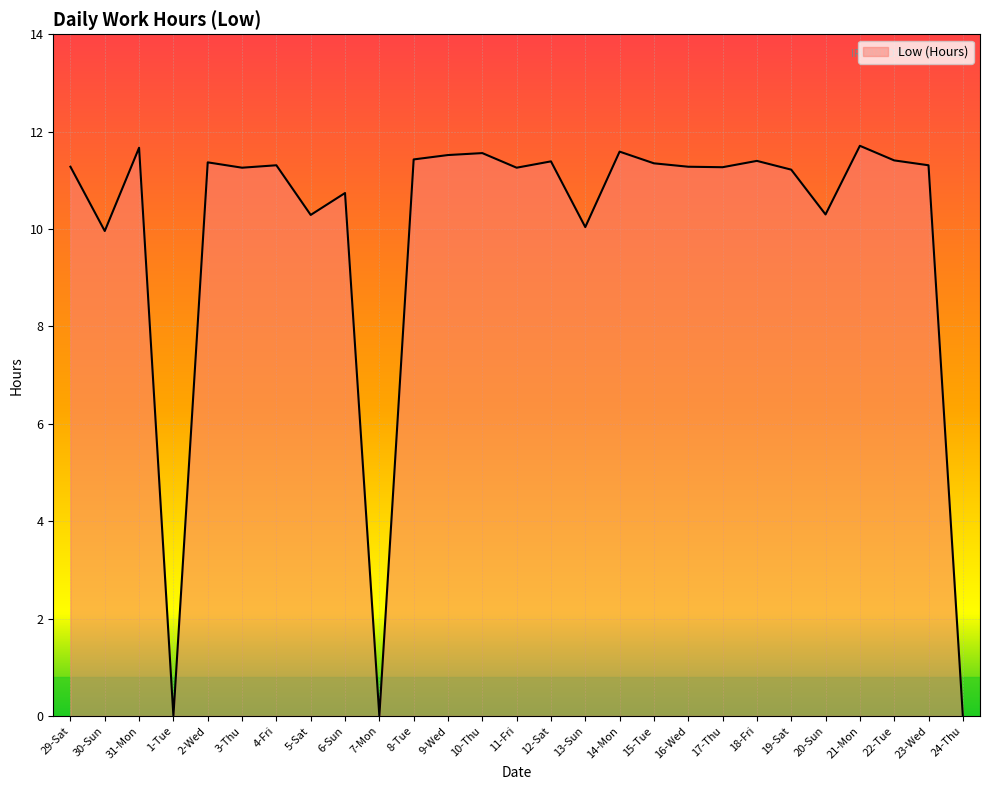

What is the difference between the maximum and second lowest values?

11.7